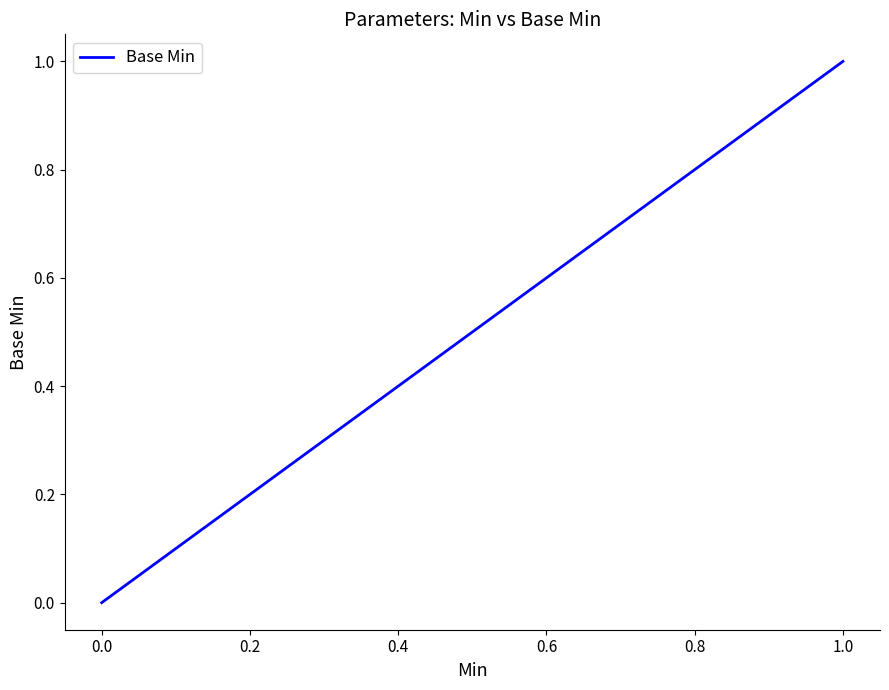

How many values are above zero?

1